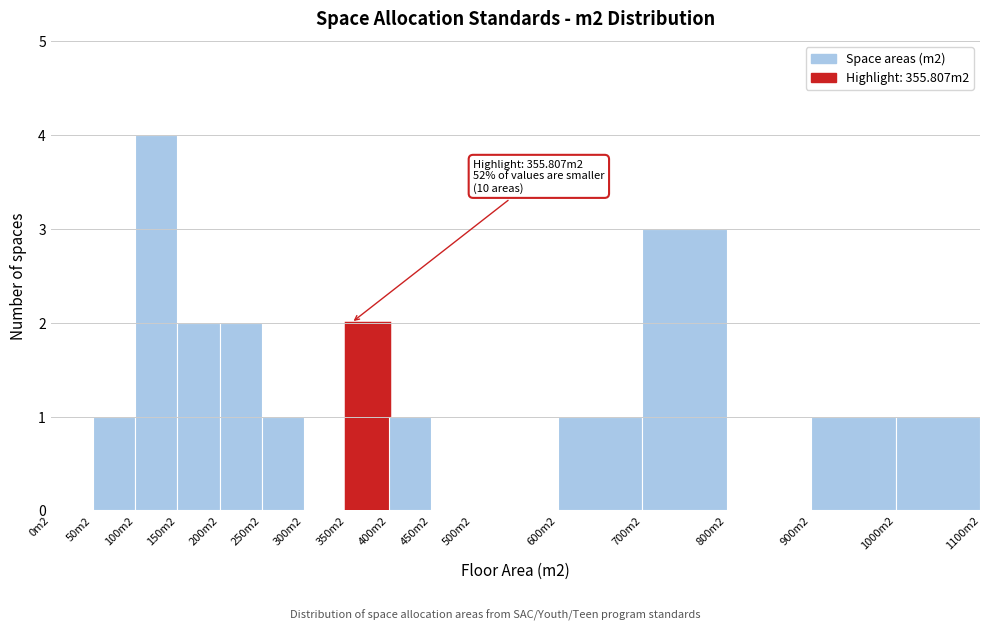

Reading right to left, what are all the values shown in this chart?

1000m2=1	900m2=1	800m2=0	700m2=3	600m2=1	500m2=0	450m2=0	400m2=1	350m2=2	300m2=0	250m2=1	200m2=2	150m2=2	100m2=4	50m2=1	0m2=0